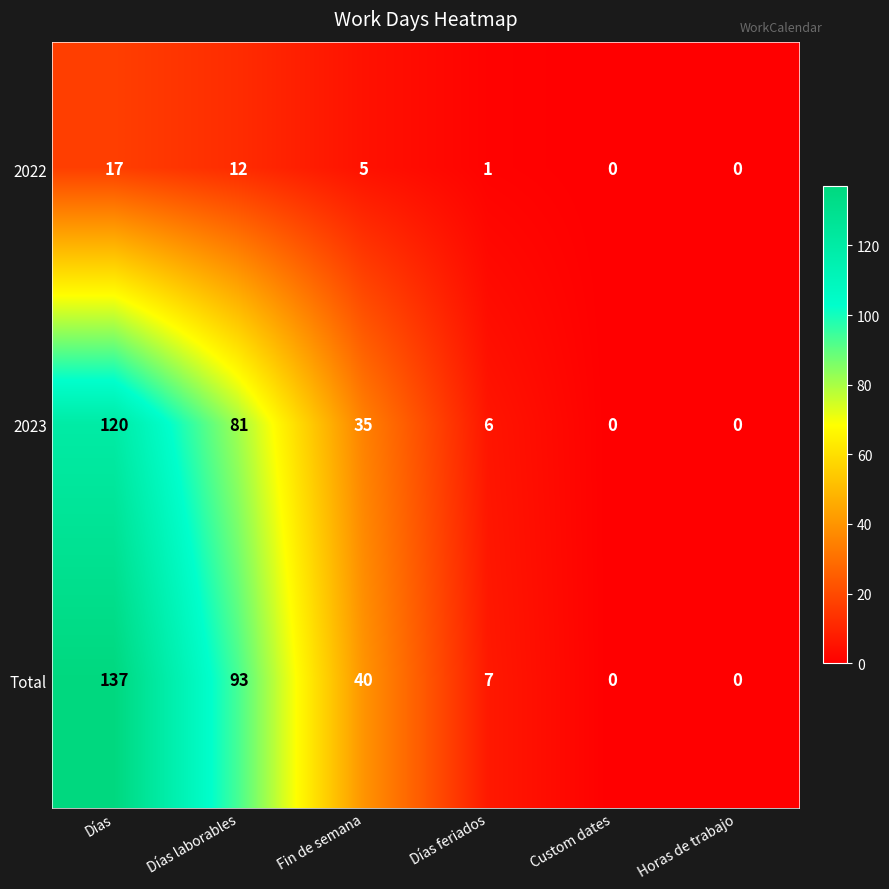

What is the total value across all series at Días feriados?

14